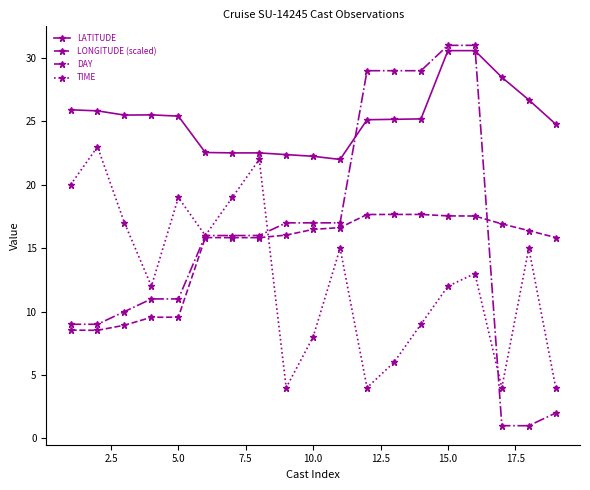

What is the value of the TIME point at the 3rd from the left?

17.0